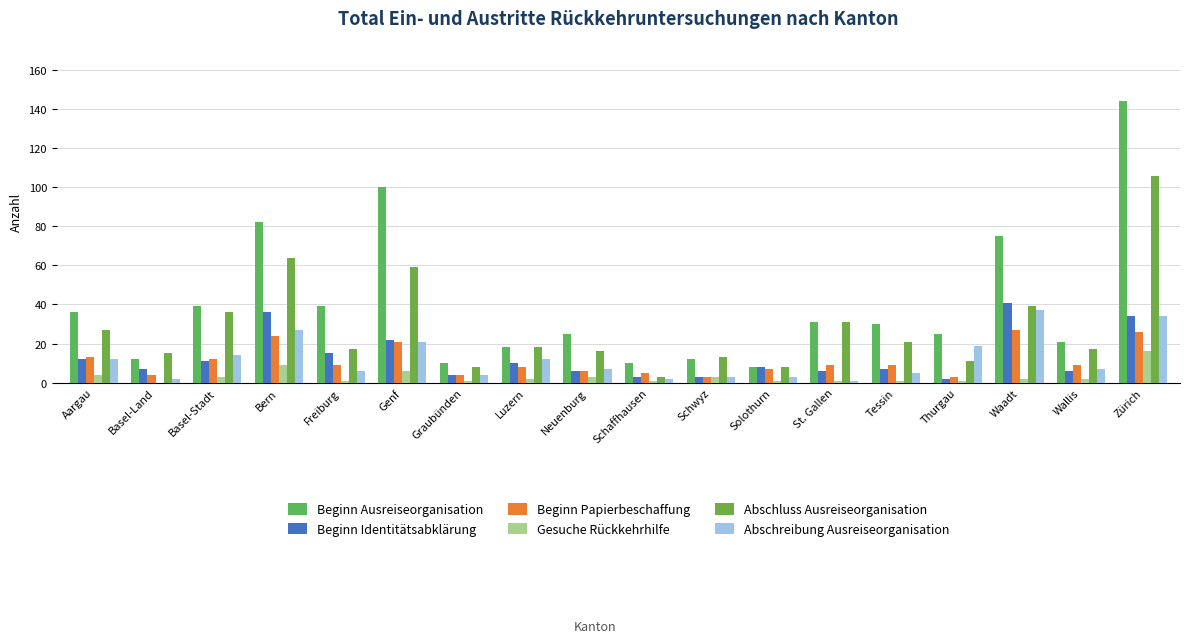

What value does the Abschluss Ausreiseorganisation series have at Aargau, to the nearest 50?

50